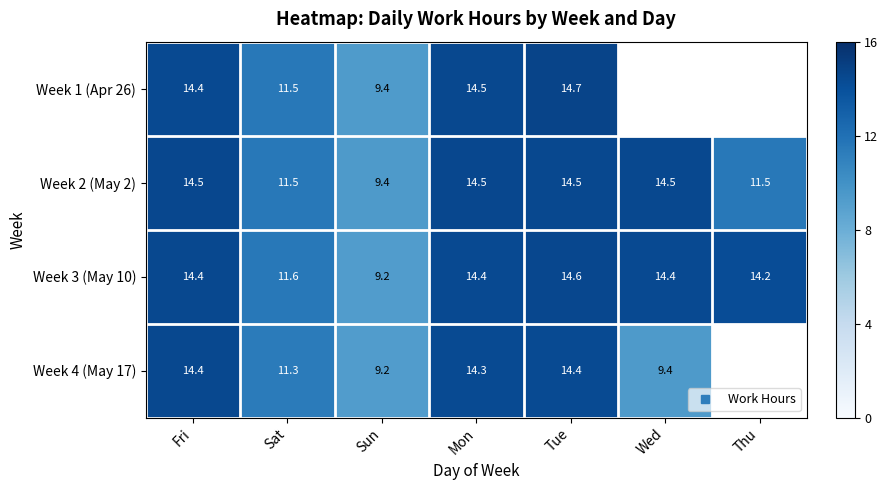

How many positive values does the Week 4 (May 17) series have?

6